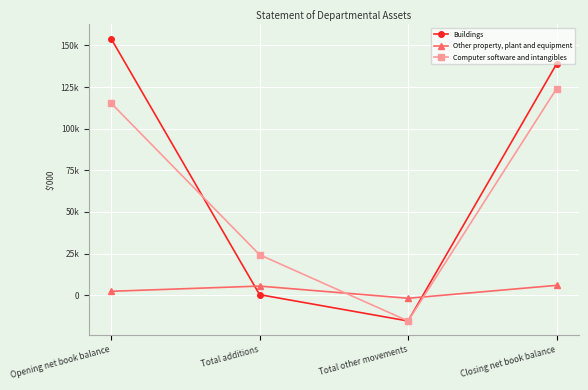

What is the average value of the Other property, plant and equipment series?

2940